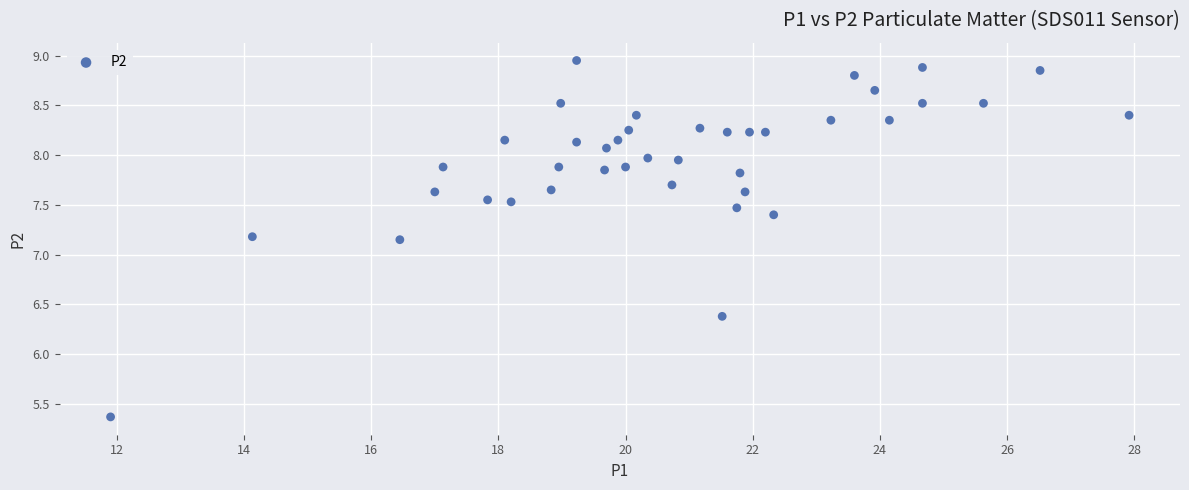

What is the range of Y values (max minus min)?

3.6